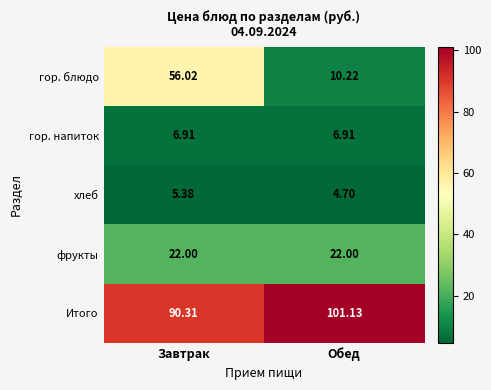

List the series in order of their peak value, lowest first.

хлеб, гор. напиток, фрукты, гор. блюдо, Итого